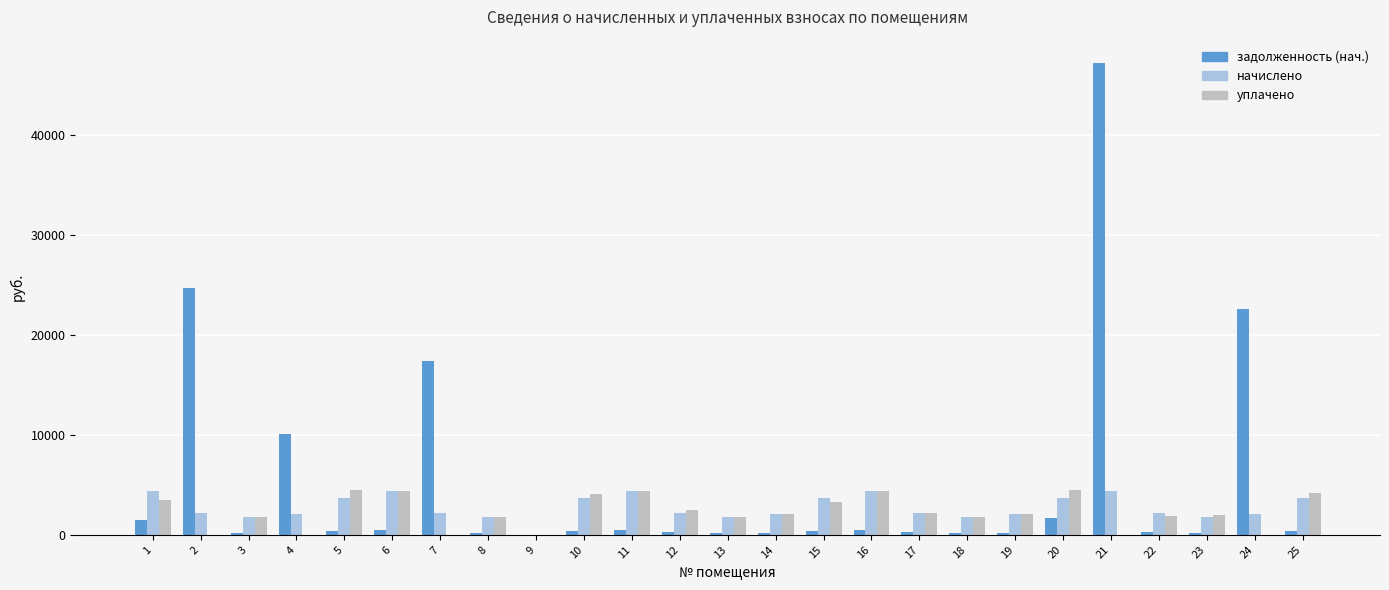

At which category is the sum across all series the highest?

21